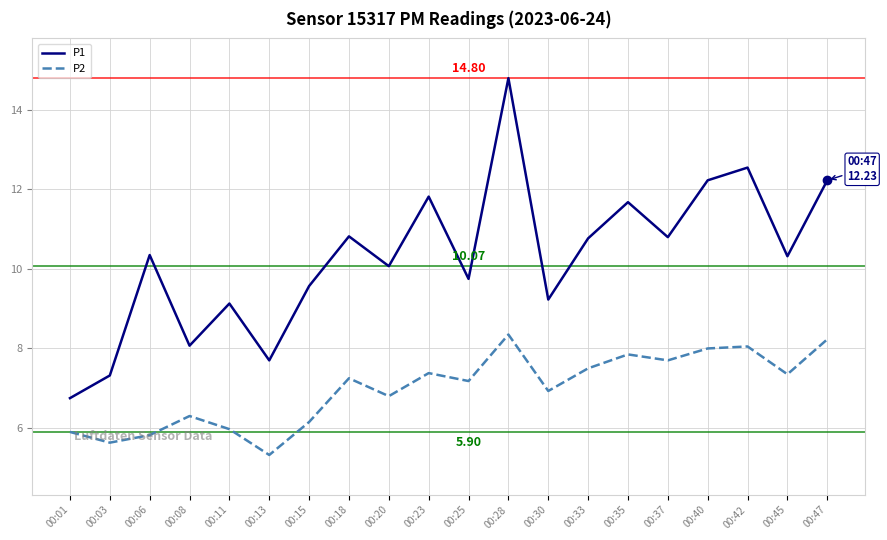

Rank the series by their maximum value, from highest to lowest.

P1, P2